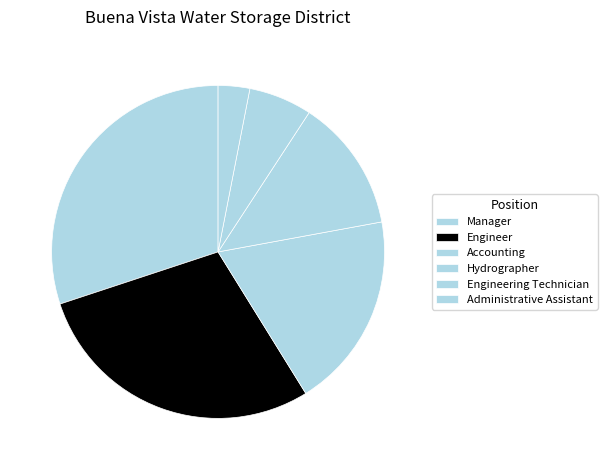

Is there any slice that represents more than half of the pie?

No